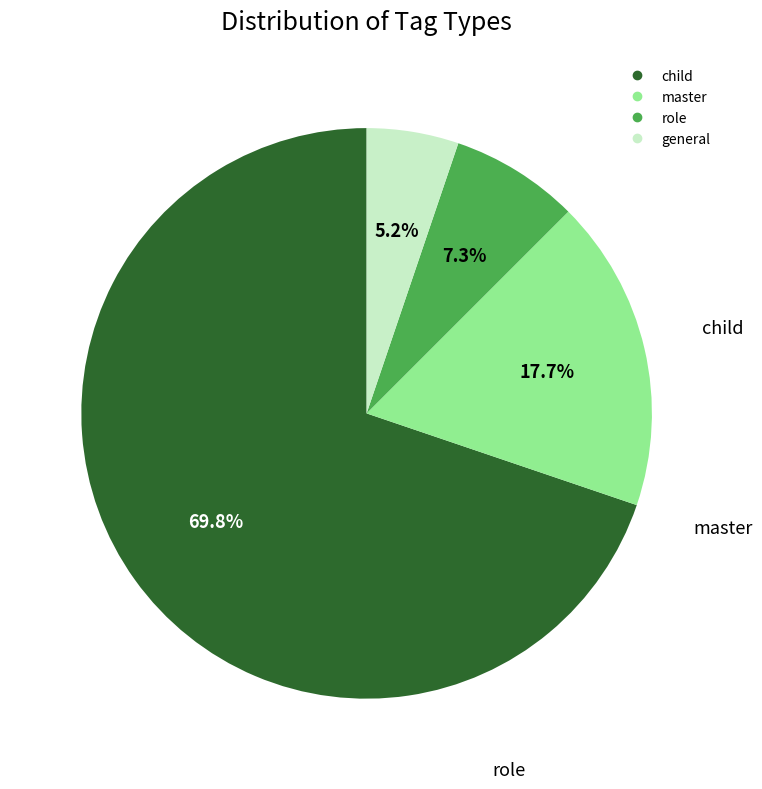

What is the majority slice?

child